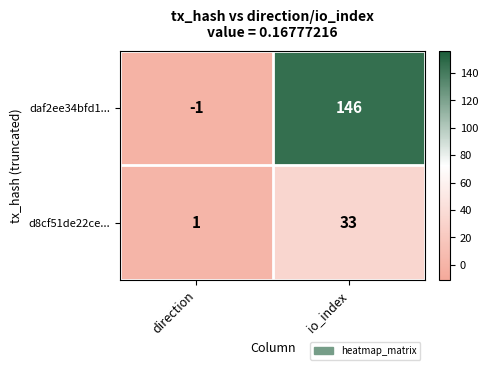

The daf2ee34bfd1... series shows 0 at direction. True or false?

False